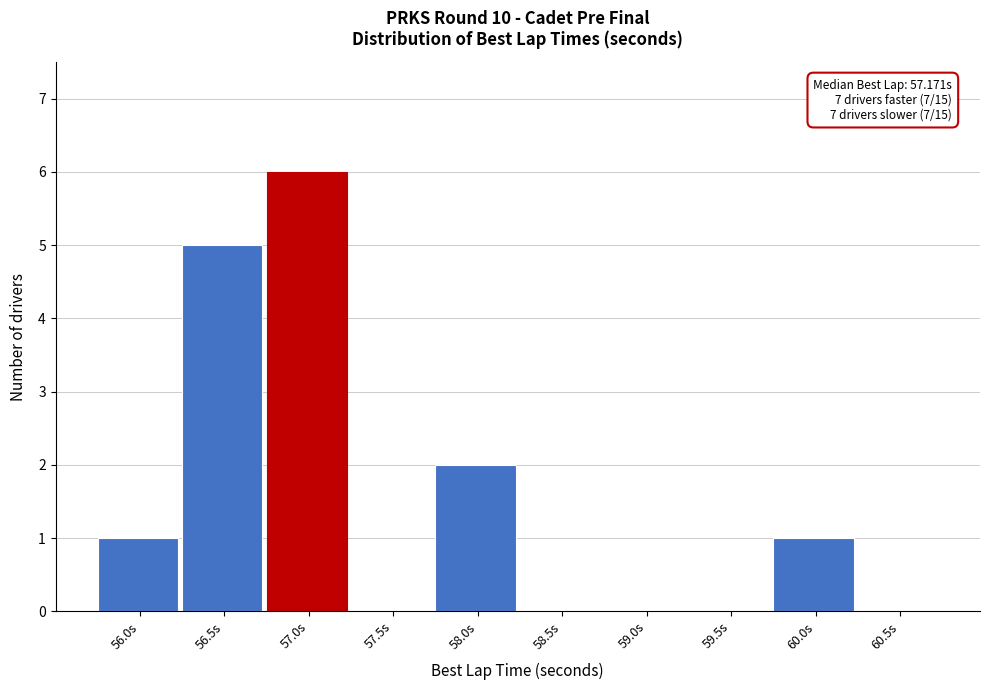

Reading left to right, what are all the values shown in this chart?

56.0s=1	56.5s=5	57.0s=6	57.5s=0	58.0s=2	58.5s=0	59.0s=0	59.5s=0	60.0s=1	60.5s=0